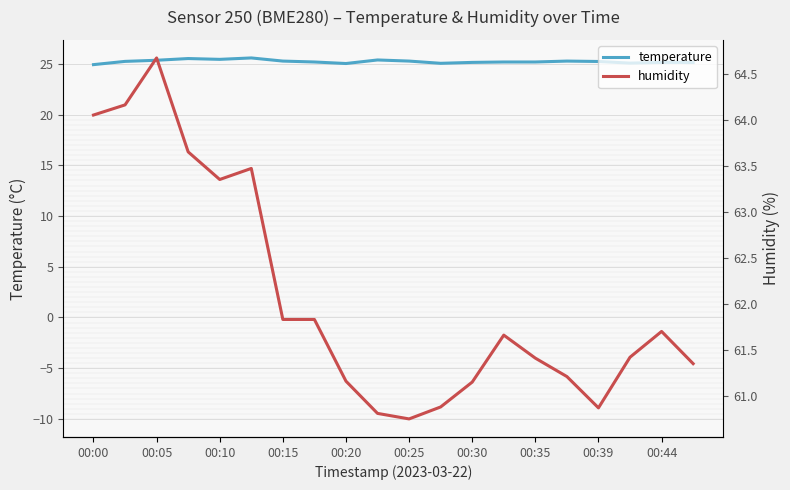

The temperature series shows 25.3 at 00:25. True or false?

True